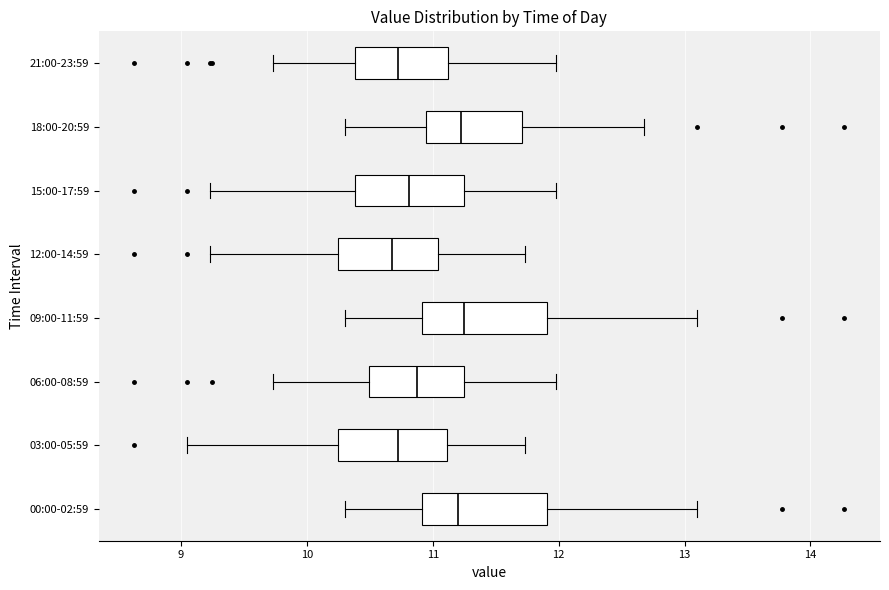

Where does the right whisker of the box for 00:00-02:59 end on the x-axis? The values are not printed on the chart, so give them approximately, as read against the axis.

13.1